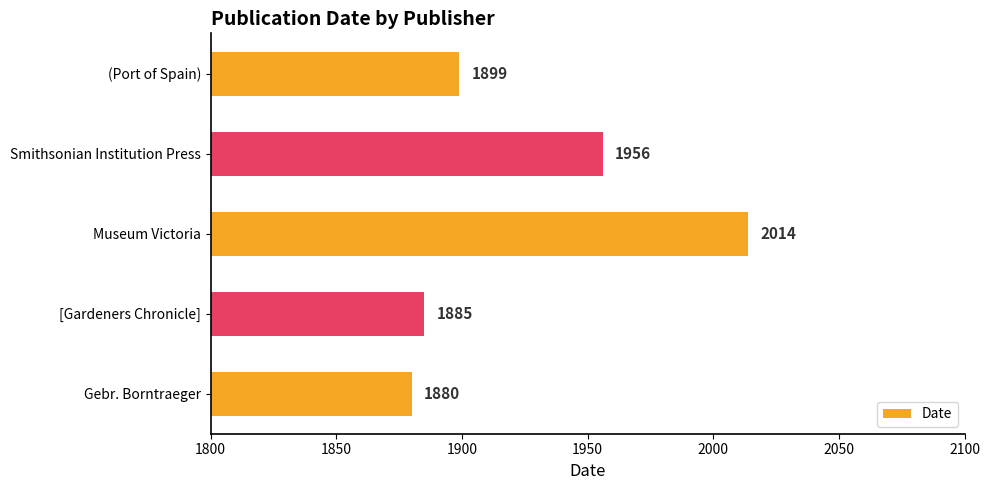

List the labels in order of value, smallest first.

Gebr. Borntraeger, [Gardeners Chronicle], (Port of Spain), Smithsonian Institution Press, Museum Victoria